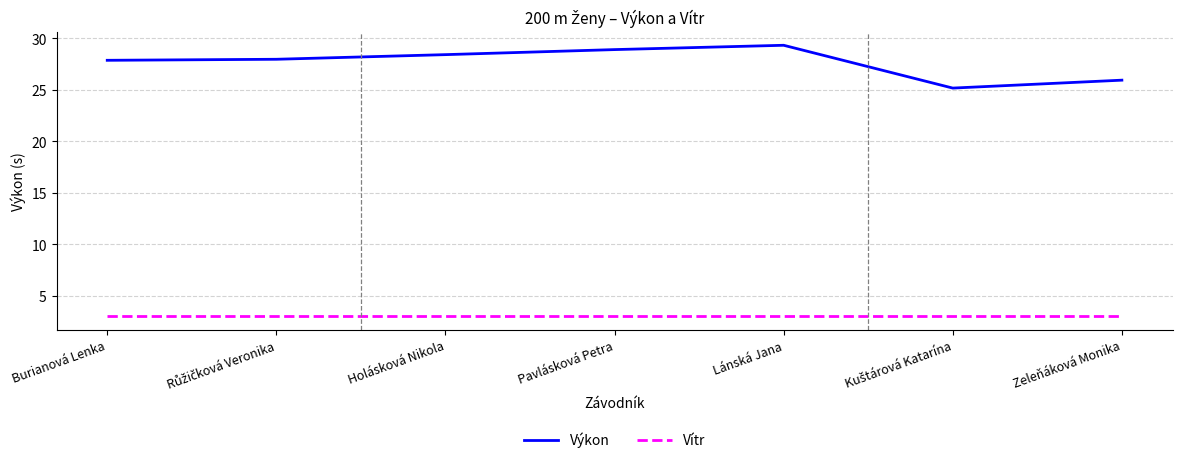

The value of Výkon at Zeleňáková Monika is 15.6. True or false?

False